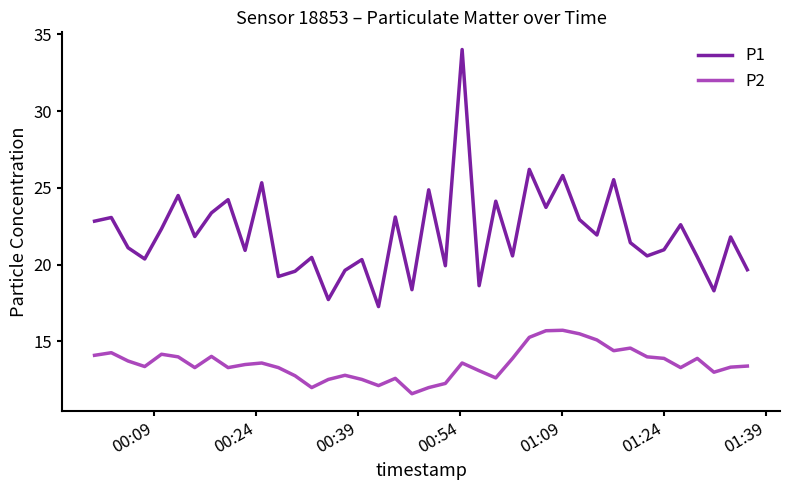

What is the difference between the maximum and minimum values in the P2 series?

4.1